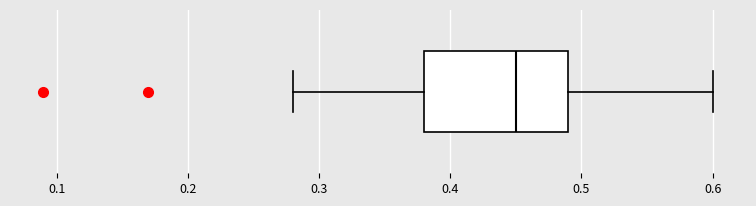

Transcribe this box plot: give where the median line is, the range the box spans, and where the two whiskers end, as read against the x-axis. The values are not printed on the chart, so give them approximately, as read against the axis.

median 0.45, box 0.38 to 0.49, whiskers 0.28 to 0.60